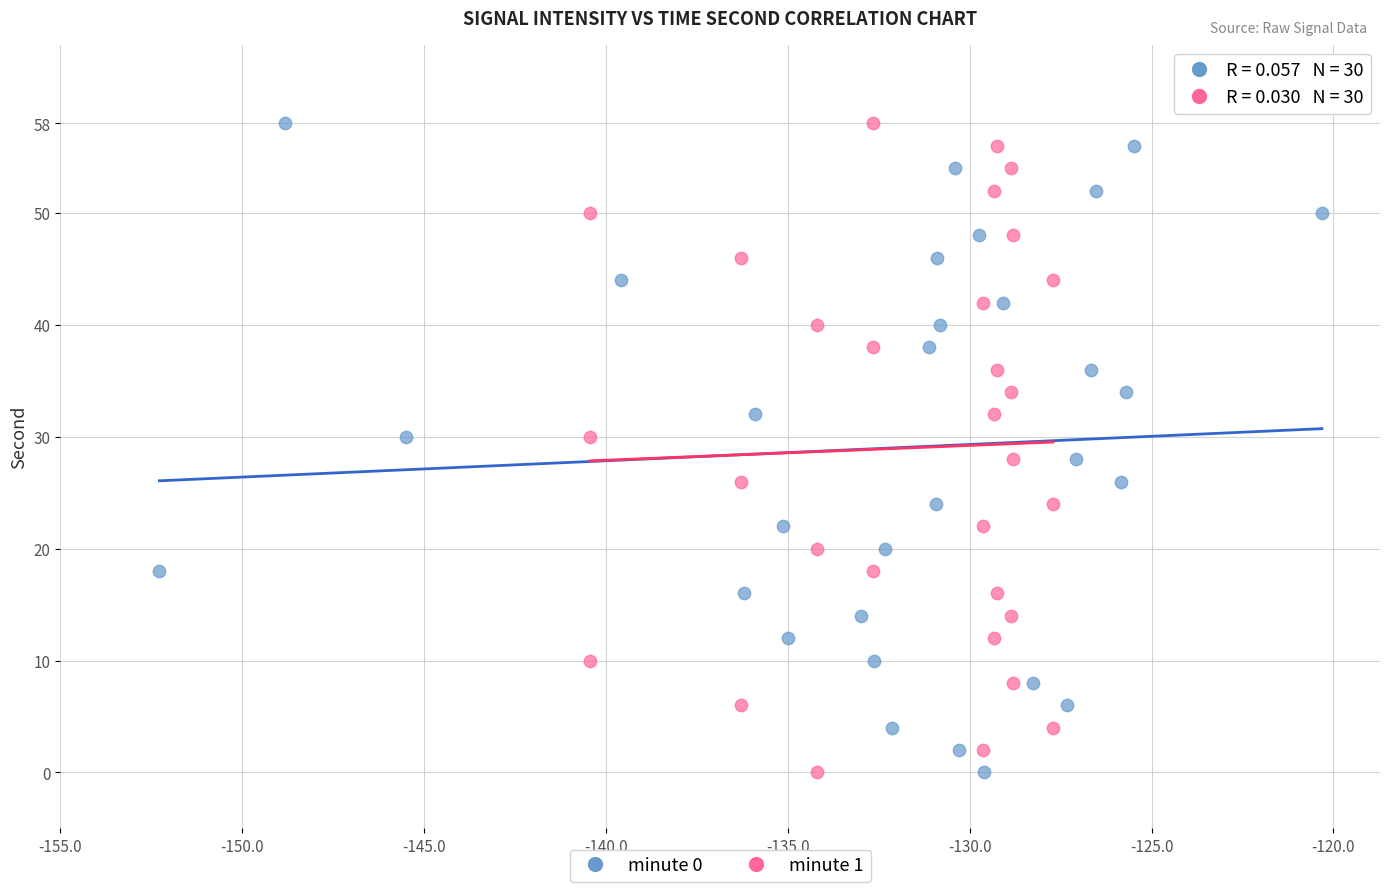

What are all the series names shown in the legend?

minute 0, minute 1